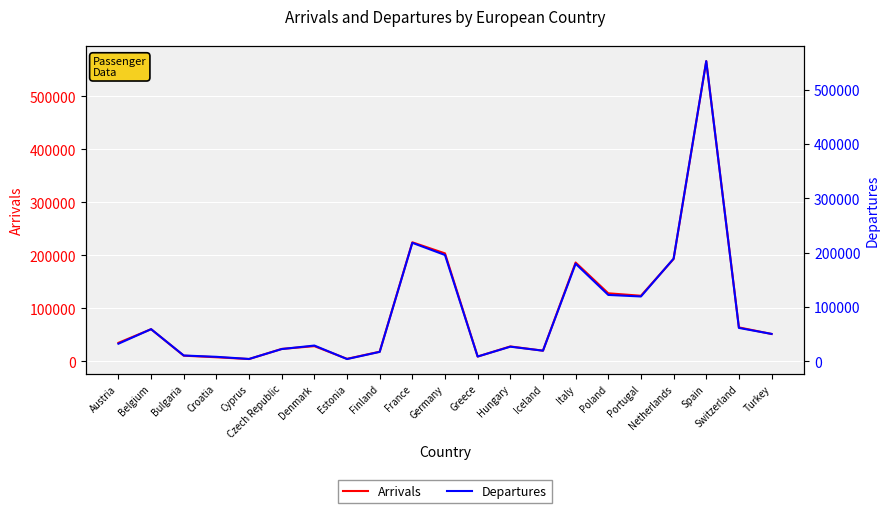

Which series ends up on top after the final intersection of Departures and Arrivals?

Arrivals